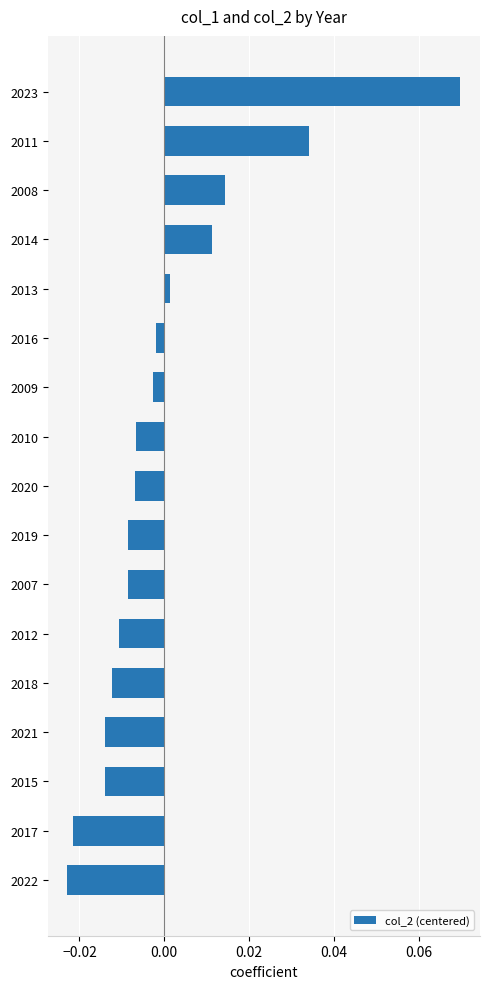

Are the bars grouped side by side (vs. stacked)?

No